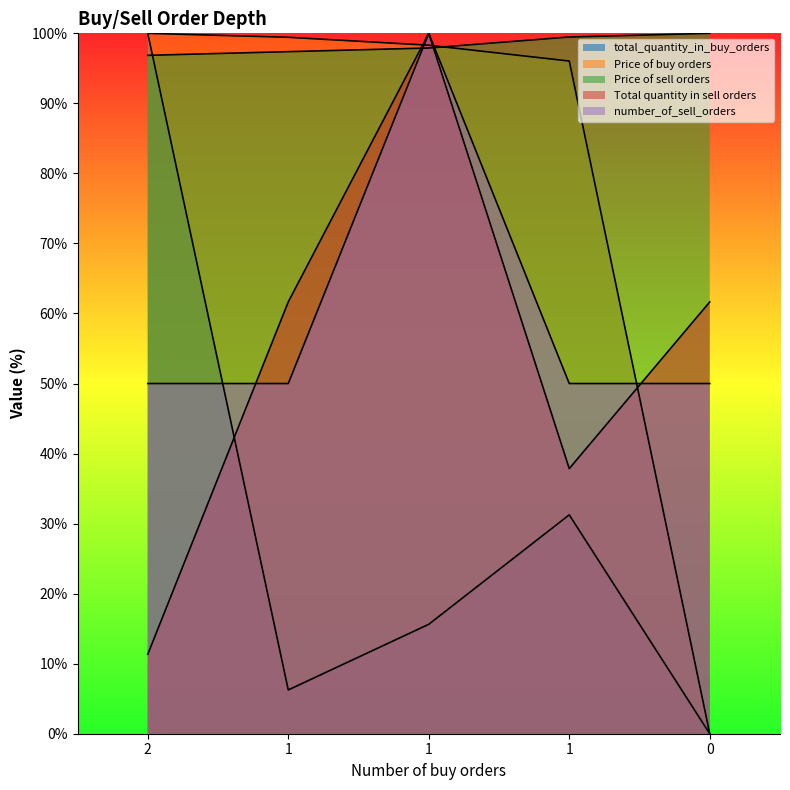

What is the value of the number_of_sell_orders point at the 2nd from the left?

50.0